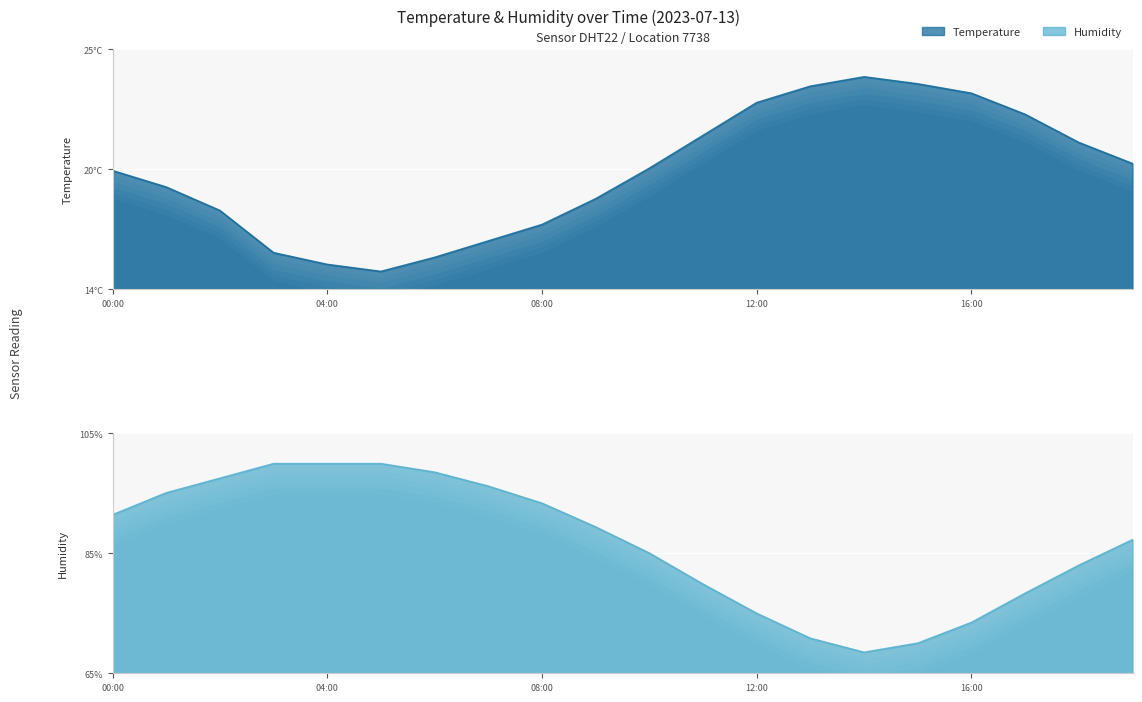

What position from the right is 10:00?

10